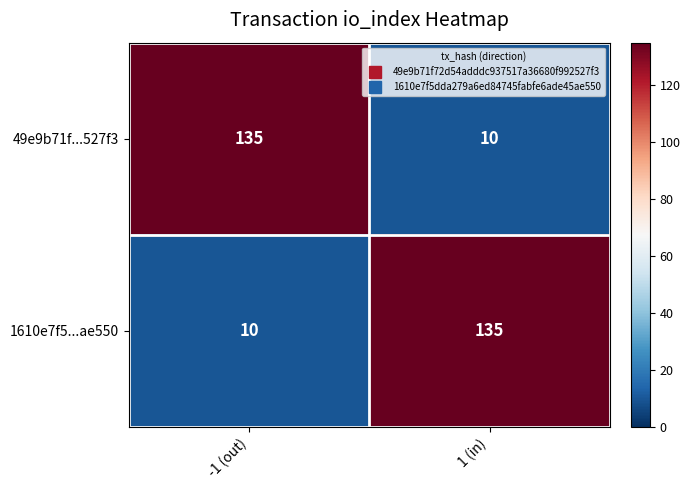

The value of 49e9b71f...527f3 at 1 (in) is 10. True or false?

True